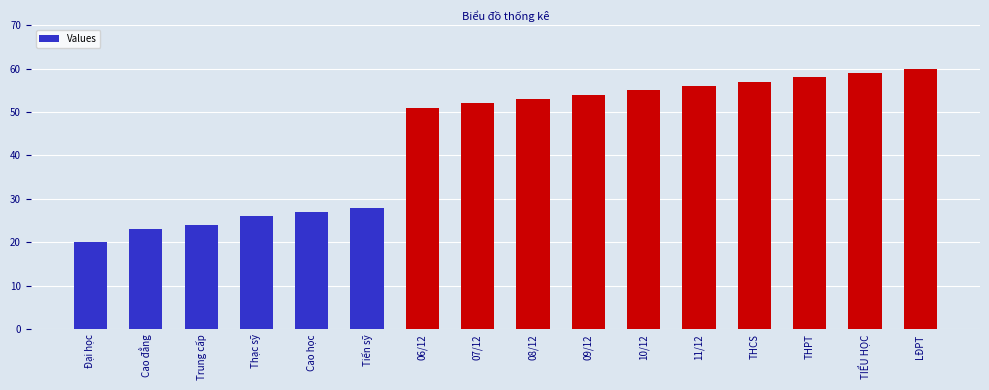

What position from the left is Trung cấp?

3